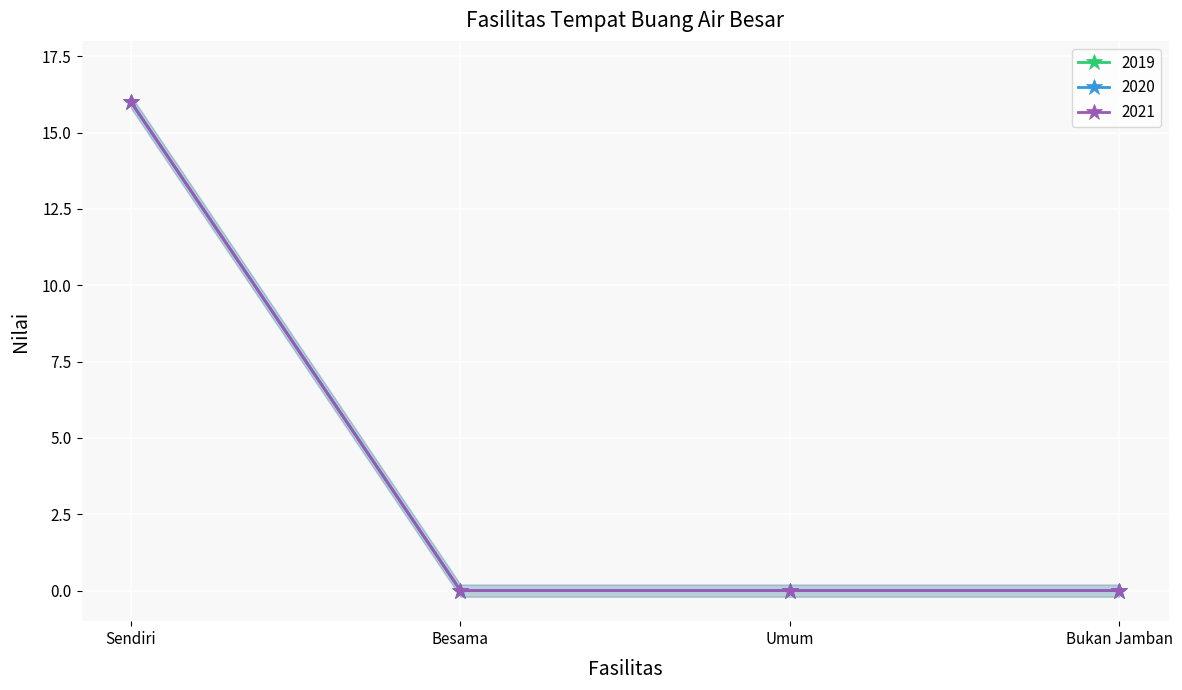

Reading left to right, what are all the values shown in this chart?

2019: 16	0	0	0
2020: 16	0	0	0
2021: 16	0	0	0